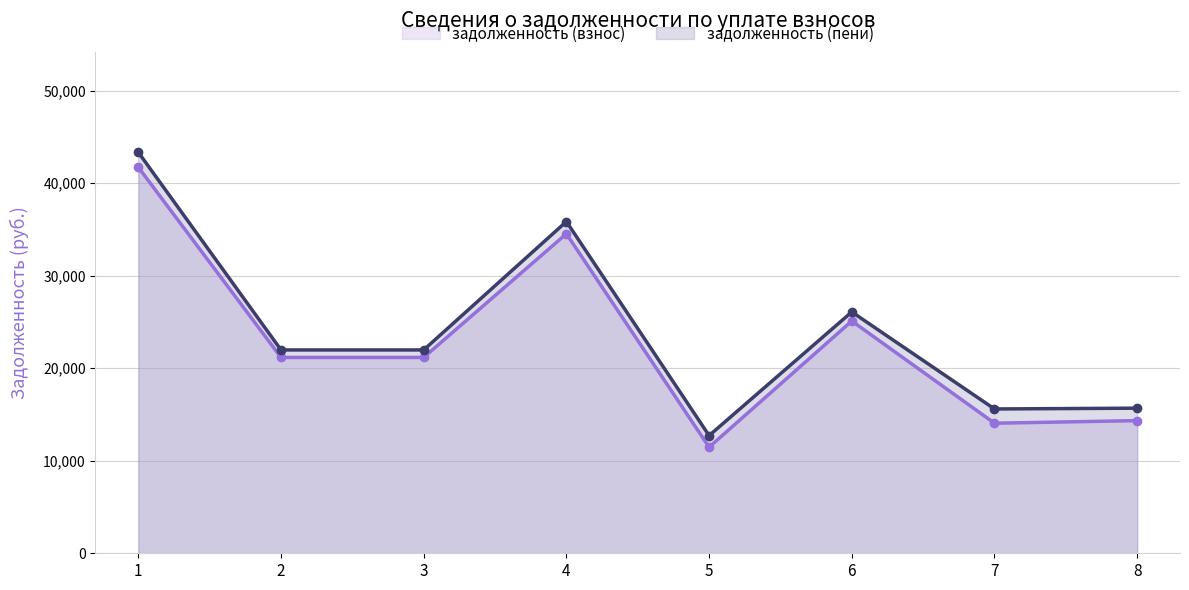

In задолженность (взнос), how many points are lower than both neighbors (excluding endpoints)?

2